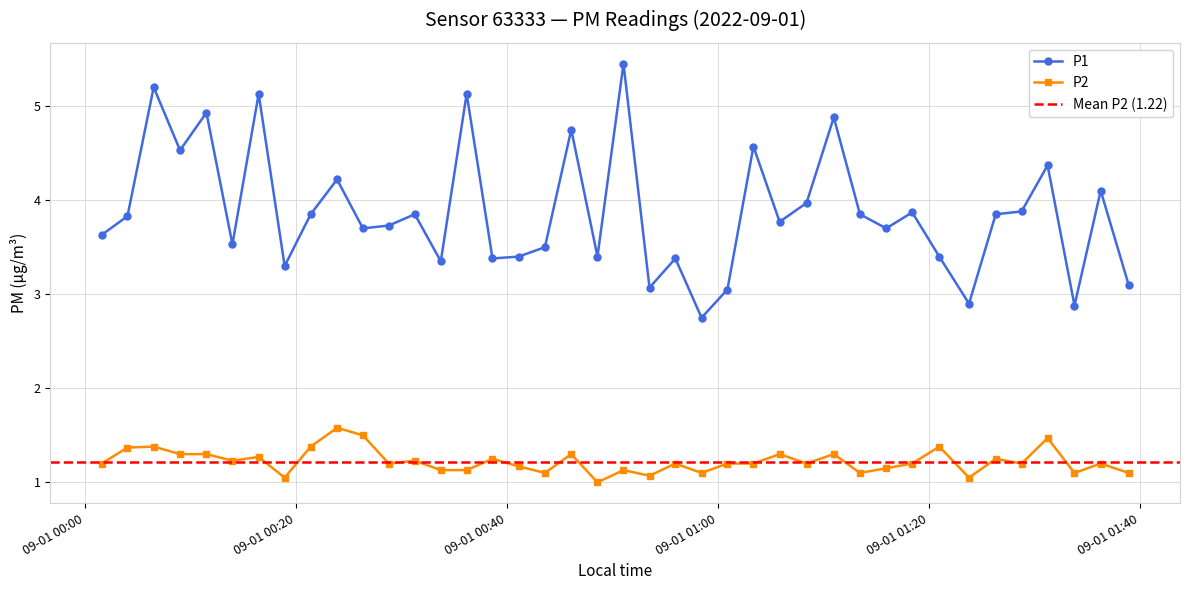

Reading right to left, transcribe all the data shown in this chart.

P1: 2022-09-01T01:38:55=3.1	2022-09-01T01:36:16=4.1	2022-09-01T01:33:47=2.9	2022-09-01T01:31:14=4.4	2022-09-01T01:28:46=3.9	2022-09-01T01:26:19=3.9	2022-09-01T01:23:47=2.9	2022-09-01T01:20:58=3.4	2022-09-01T01:18:24=3.9	2022-09-01T01:15:56=3.7	2022-09-01T01:13:27=3.9	2022-09-01T01:10:58=4.9	2022-09-01T01:08:23=4.0	2022-09-01T01:05:50=3.8	2022-09-01T01:03:21=4.6	2022-09-01T01:00:53=3.0	2022-09-01T00:58:26=2.8	2022-09-01T00:55:57=3.4	2022-09-01T00:53:30=3.1	2022-09-01T00:51:02=5.5	2022-09-01T00:48:34=3.4	2022-09-01T00:46:05=4.8	2022-09-01T00:43:35=3.5	2022-09-01T00:41:06=3.4	2022-09-01T00:38:37=3.4	2022-09-01T00:36:10=5.1	2022-09-01T00:33:43=3.4	2022-09-01T00:31:15=3.9	2022-09-01T00:28:47=3.7	2022-09-01T00:26:20=3.7	2022-09-01T00:23:53=4.2	2022-09-01T00:21:23=3.9	2022-09-01T00:18:55=3.3	2022-09-01T00:16:27=5.1	2022-09-01T00:13:58=3.5	2022-09-01T00:11:30=4.9	2022-09-01T00:09:00=4.5	2022-09-01T00:06:30=5.2	2022-09-01T00:04:01=3.8	2022-09-01T00:01:34=3.6
P2: 2022-09-01T01:38:55=1.1	2022-09-01T01:36:16=1.2	2022-09-01T01:33:47=1.1	2022-09-01T01:31:14=1.5	2022-09-01T01:28:46=1.2	2022-09-01T01:26:19=1.2	2022-09-01T01:23:47=1.1	2022-09-01T01:20:58=1.4	2022-09-01T01:18:24=1.2	2022-09-01T01:15:56=1.1	2022-09-01T01:13:27=1.1	2022-09-01T01:10:58=1.3	2022-09-01T01:08:23=1.2	2022-09-01T01:05:50=1.3	2022-09-01T01:03:21=1.2	2022-09-01T01:00:53=1.2	2022-09-01T00:58:26=1.1	2022-09-01T00:55:57=1.2	2022-09-01T00:53:30=1.1	2022-09-01T00:51:02=1.1	2022-09-01T00:48:34=1.0	2022-09-01T00:46:05=1.3	2022-09-01T00:43:35=1.1	2022-09-01T00:41:06=1.2	2022-09-01T00:38:37=1.2	2022-09-01T00:36:10=1.1	2022-09-01T00:33:43=1.1	2022-09-01T00:31:15=1.2	2022-09-01T00:28:47=1.2	2022-09-01T00:26:20=1.5	2022-09-01T00:23:53=1.6	2022-09-01T00:21:23=1.4	2022-09-01T00:18:55=1.1	2022-09-01T00:16:27=1.3	2022-09-01T00:13:58=1.2	2022-09-01T00:11:30=1.3	2022-09-01T00:09:00=1.3	2022-09-01T00:06:30=1.4	2022-09-01T00:04:01=1.4	2022-09-01T00:01:34=1.2